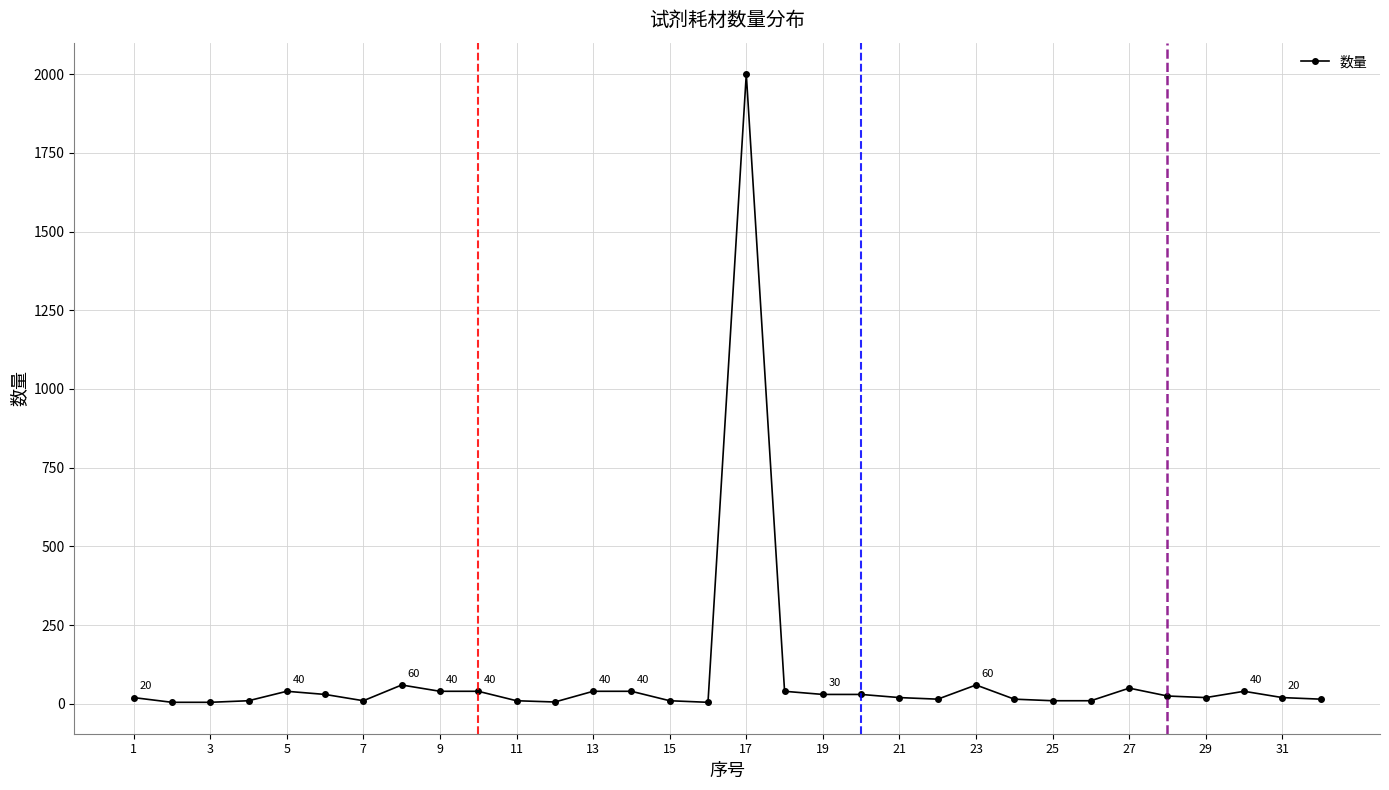

What is the smallest value displayed?

5